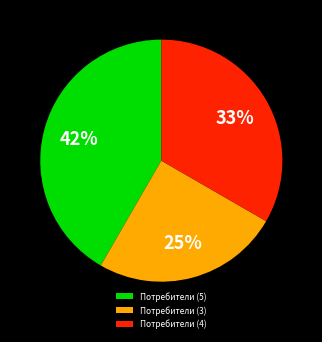

How many slices are in this pie chart?

3